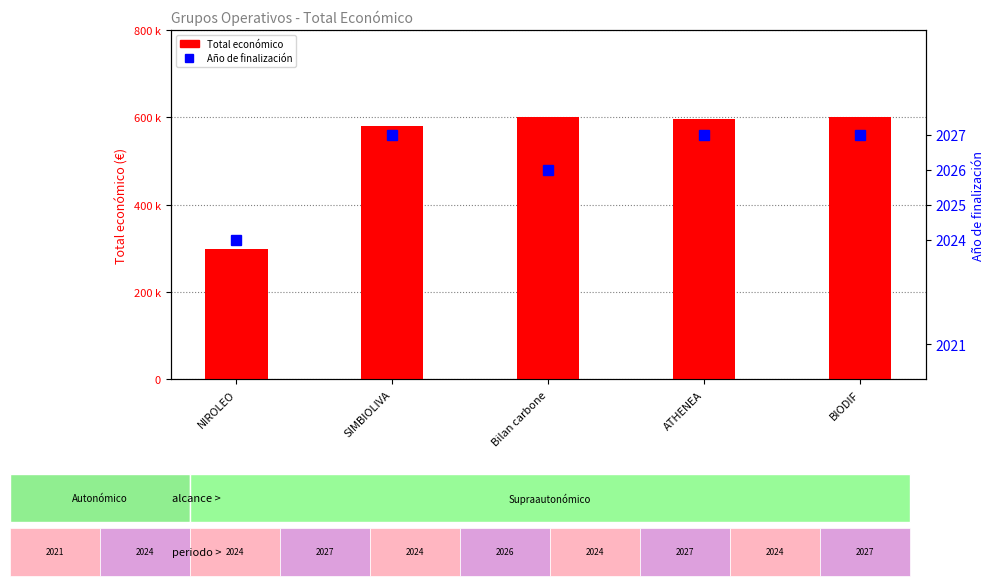

What value does the Año de finalización series have at Bilan carbone?

2026